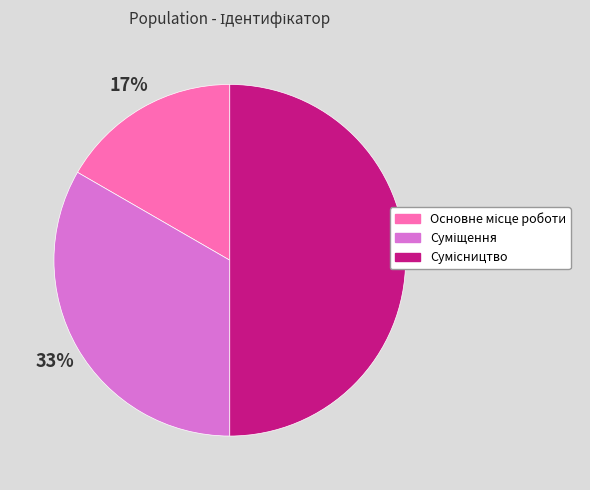

To the nearest percent, what is the average slice percentage?

33%